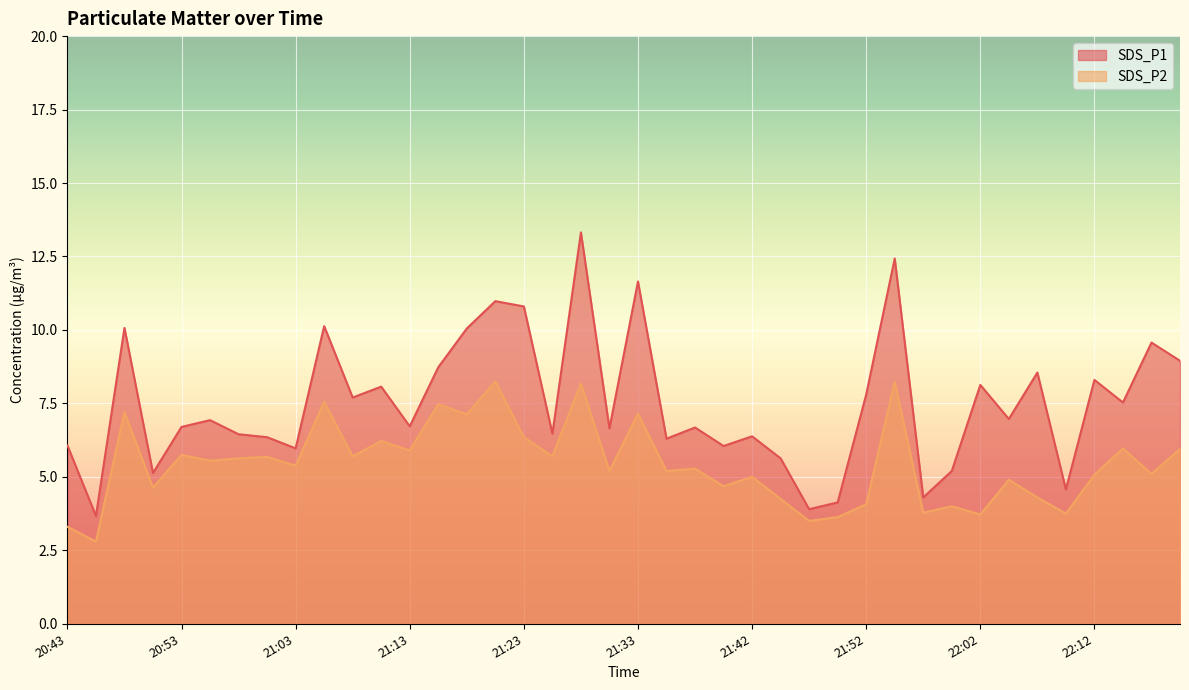

What is the value of the SDS_P1 point at the 5th from the left?

6.7